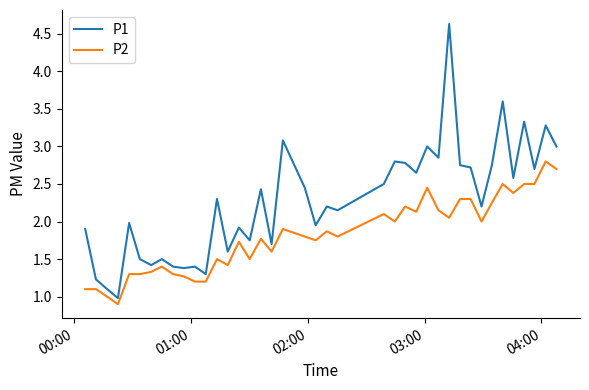

Rank the series by their average value, from lowest to highest.

P2, P1